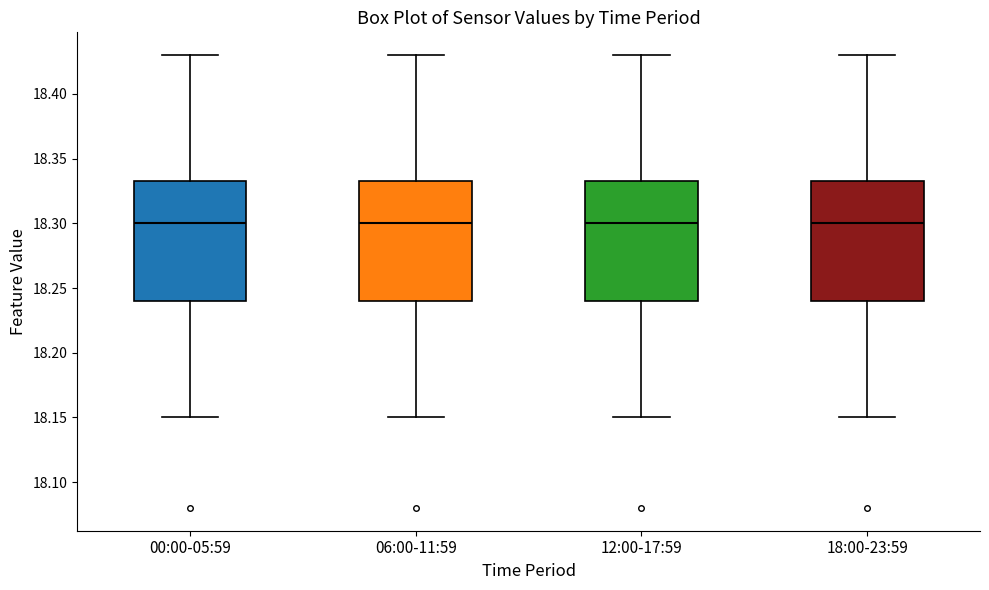

Reading left to right, read every box against the y-axis: the position of its median line, the range the box covers, and the ends of its whiskers. The values are not printed on the chart, so give them approximately, as read against the axis.

00:00-05:59: median 18.300, box 18.240 to 18.335, whiskers 18.150 to 18.430
06:00-11:59: median 18.300, box 18.240 to 18.335, whiskers 18.150 to 18.430
12:00-17:59: median 18.300, box 18.240 to 18.335, whiskers 18.150 to 18.430
18:00-23:59: median 18.300, box 18.240 to 18.335, whiskers 18.150 to 18.430